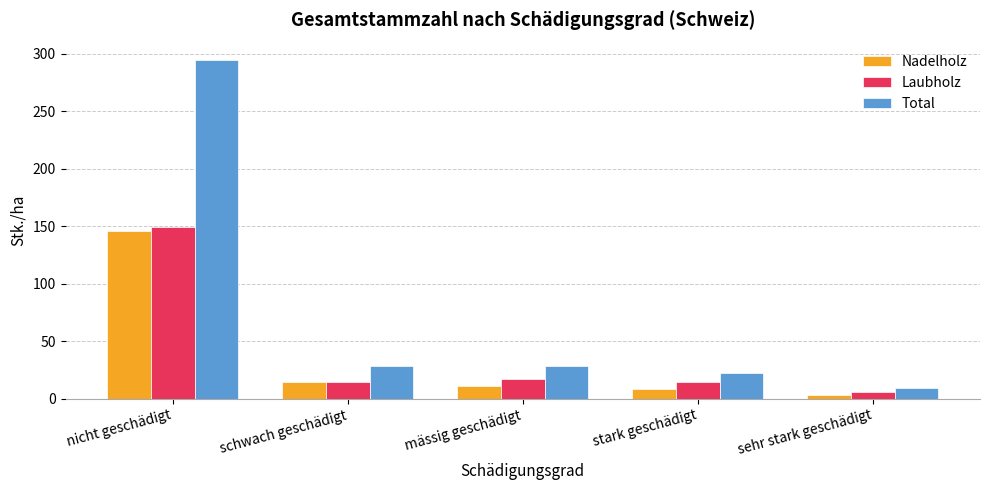

Reading left to right, transcribe all the data shown in this chart.

Nadelholz: 146	14	11	8	3
Laubholz: 149	14	17	14	6
Total: 295	28	28	22	9